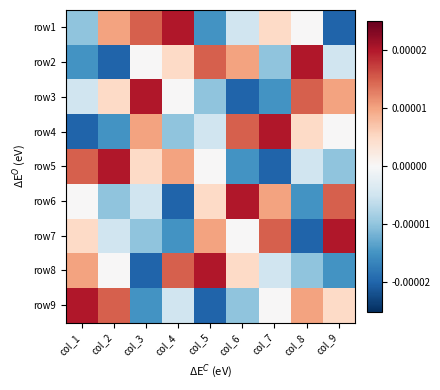

Reading right to left, transcribe all the data shown in this chart.

row1: col_9=-0.0	col_8=0.0	col_7=0.0	col_6=-0.0	col_5=-0.0	col_4=0.0	col_3=0.0	col_2=0.0	col_1=-0.0
row2: col_9=-0.0	col_8=0.0	col_7=-0.0	col_6=0.0	col_5=0.0	col_4=0.0	col_3=0.0	col_2=-0.0	col_1=-0.0
row3: col_9=0.0	col_8=0.0	col_7=-0.0	col_6=-0.0	col_5=-0.0	col_4=0.0	col_3=0.0	col_2=0.0	col_1=-0.0
row4: col_9=0.0	col_8=0.0	col_7=0.0	col_6=0.0	col_5=-0.0	col_4=-0.0	col_3=0.0	col_2=-0.0	col_1=-0.0
row5: col_9=-0.0	col_8=-0.0	col_7=-0.0	col_6=-0.0	col_5=0.0	col_4=0.0	col_3=0.0	col_2=0.0	col_1=0.0
row6: col_9=0.0	col_8=-0.0	col_7=0.0	col_6=0.0	col_5=0.0	col_4=-0.0	col_3=-0.0	col_2=-0.0	col_1=0.0
row7: col_9=0.0	col_8=-0.0	col_7=0.0	col_6=0.0	col_5=0.0	col_4=-0.0	col_3=-0.0	col_2=-0.0	col_1=0.0
row8: col_9=-0.0	col_8=-0.0	col_7=-0.0	col_6=0.0	col_5=0.0	col_4=0.0	col_3=-0.0	col_2=0.0	col_1=0.0
row9: col_9=0.0	col_8=0.0	col_7=0.0	col_6=-0.0	col_5=-0.0	col_4=-0.0	col_3=-0.0	col_2=0.0	col_1=0.0